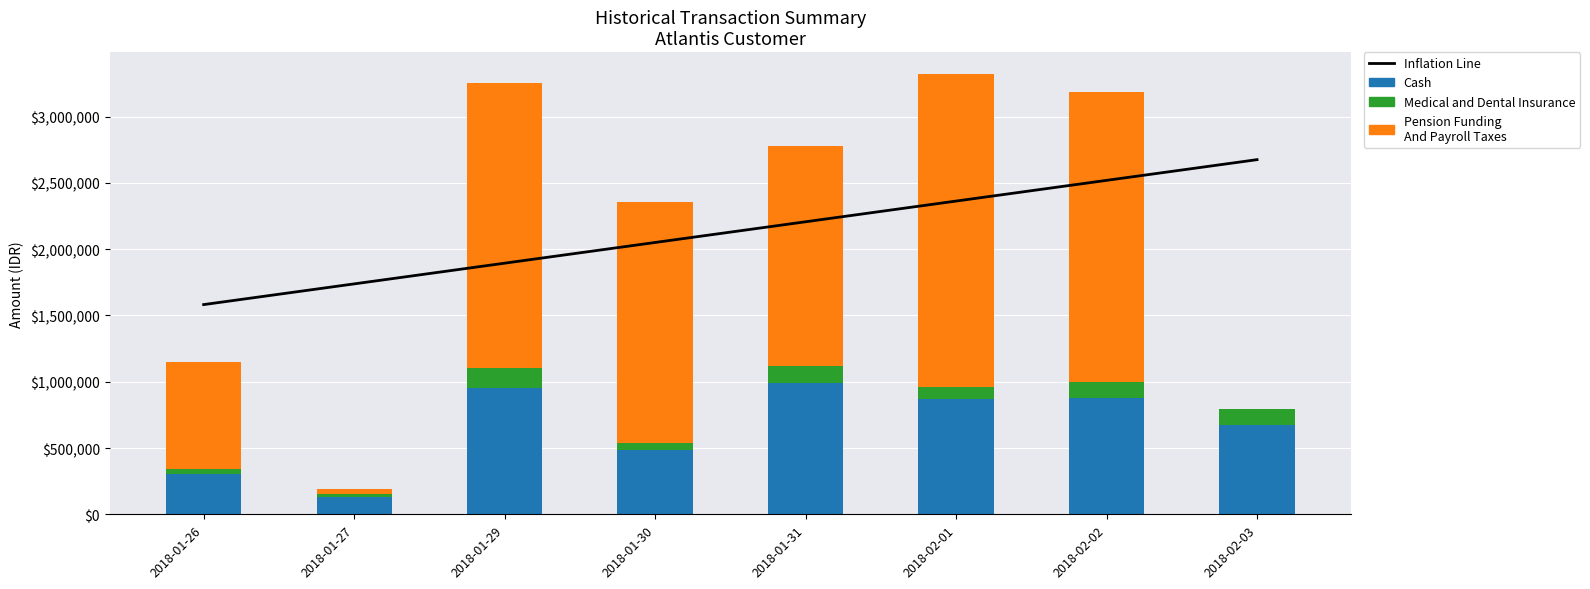

True or false: Cash has a value of 481425.0 at 2018-01-30.

True